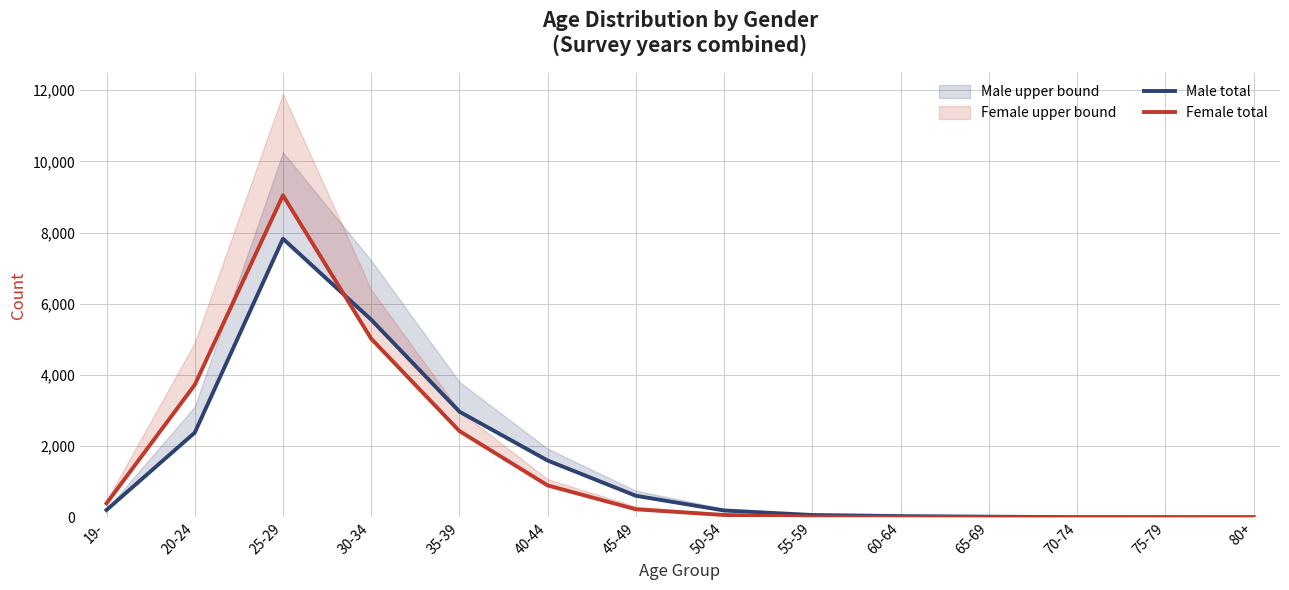

How many values in the Male total series exceed 208?

6